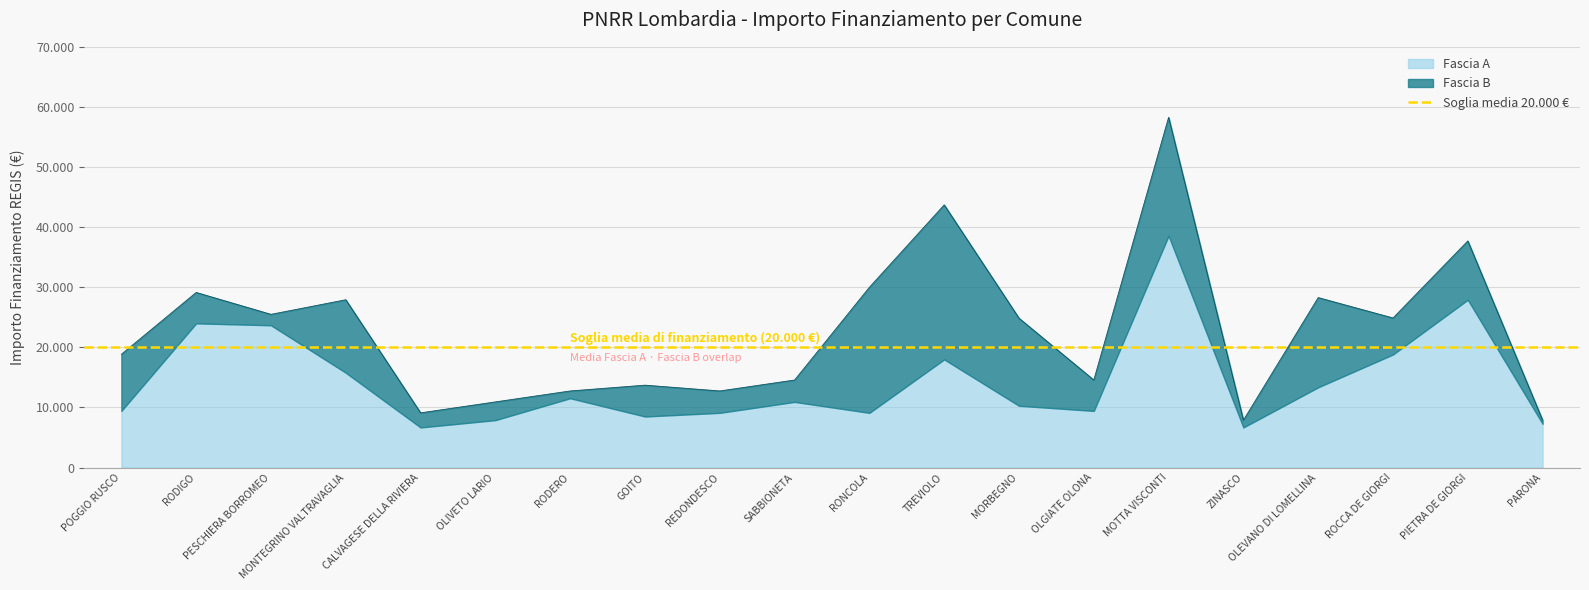

True or false: Fascia B and Fascia A cross at least once.

True